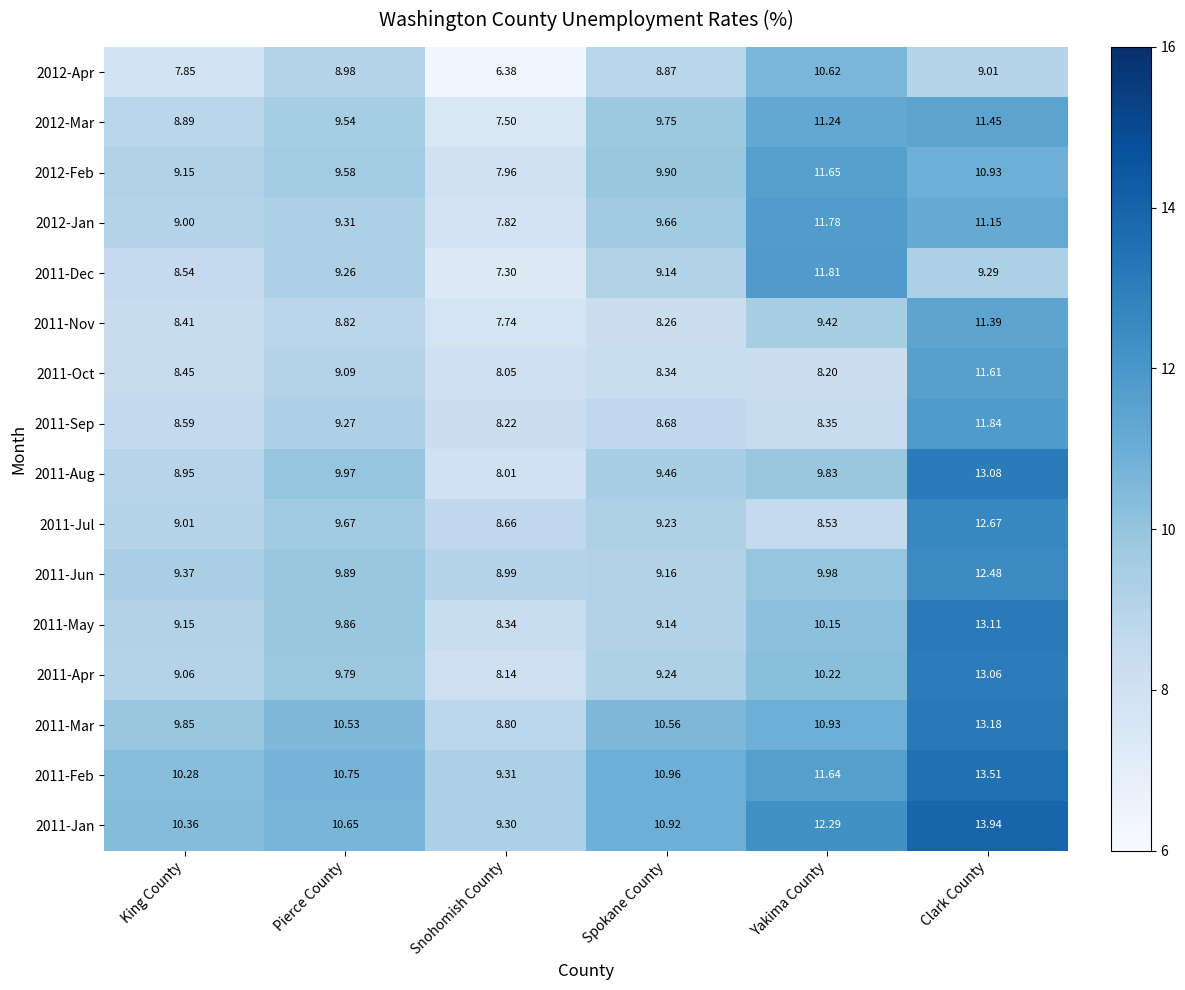

Which category has the highest value across all series?

Clark County